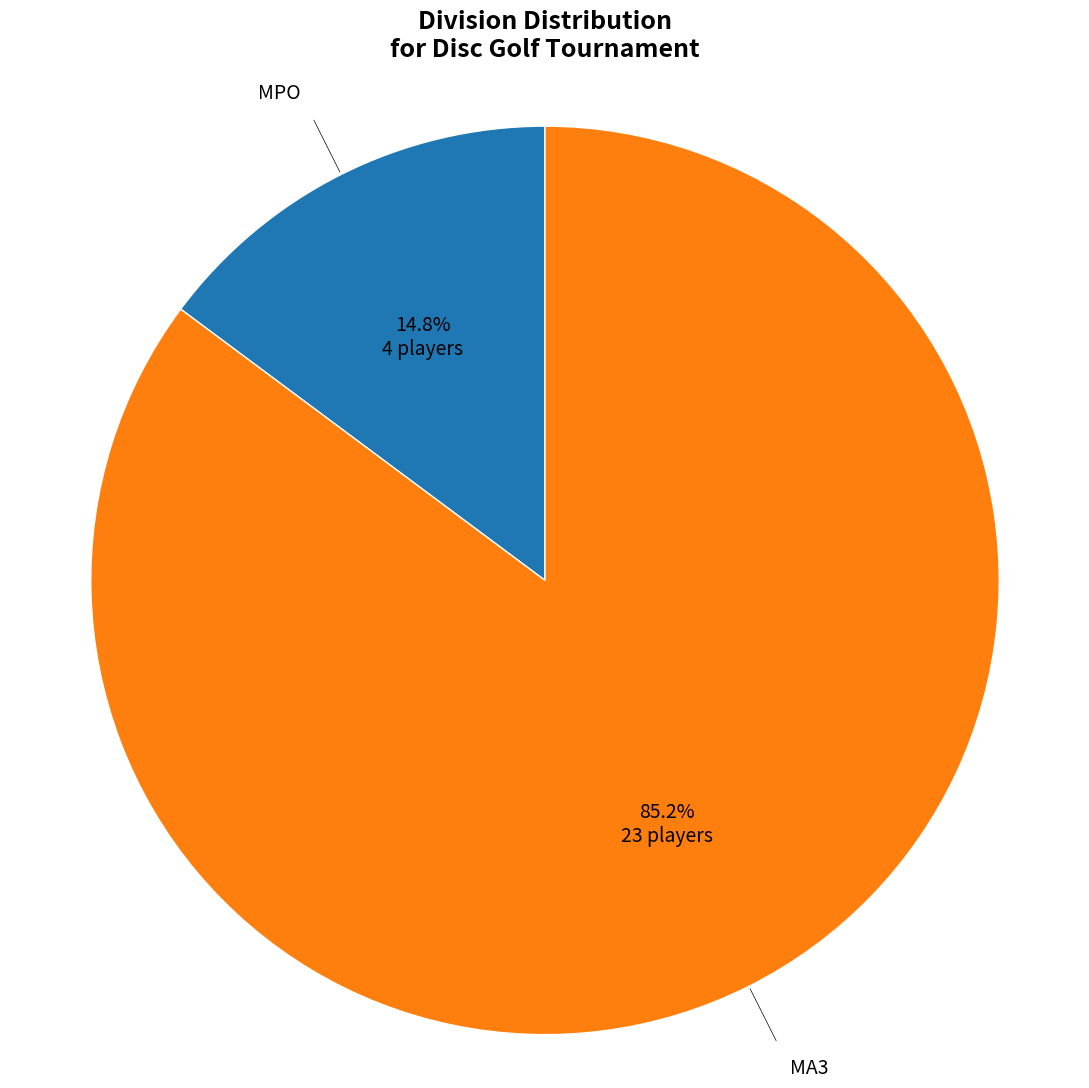

Which category has the smallest portion of the pie?

MPO